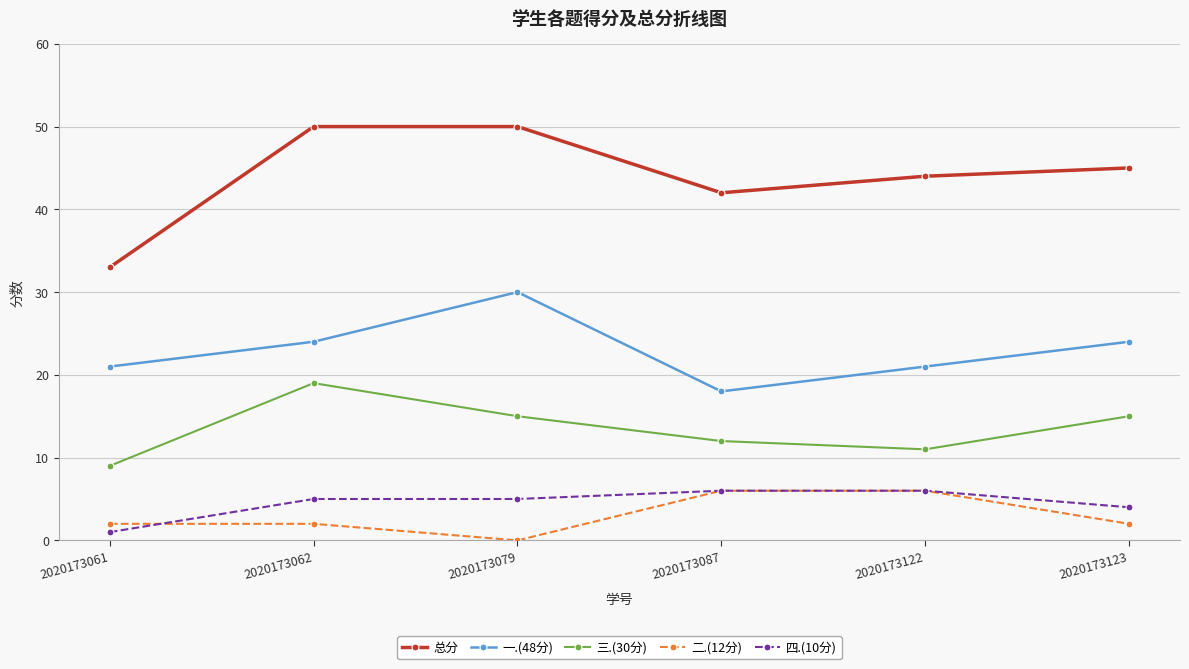

True or false: 总分 and 二.(12分) intersect in this chart.

False